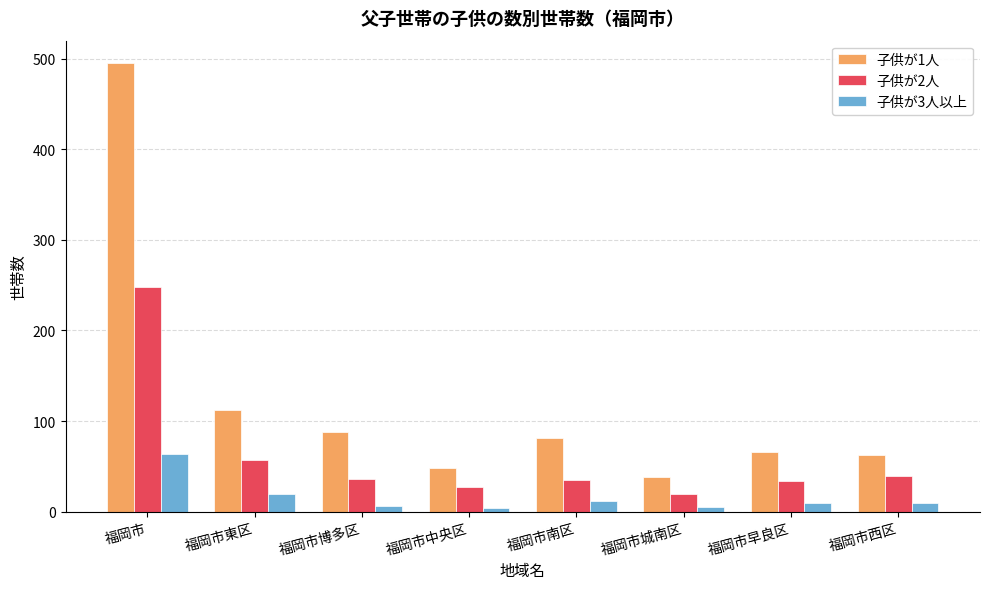

Where is 子供が3人以上 nearest to the value 34?

福岡市東区